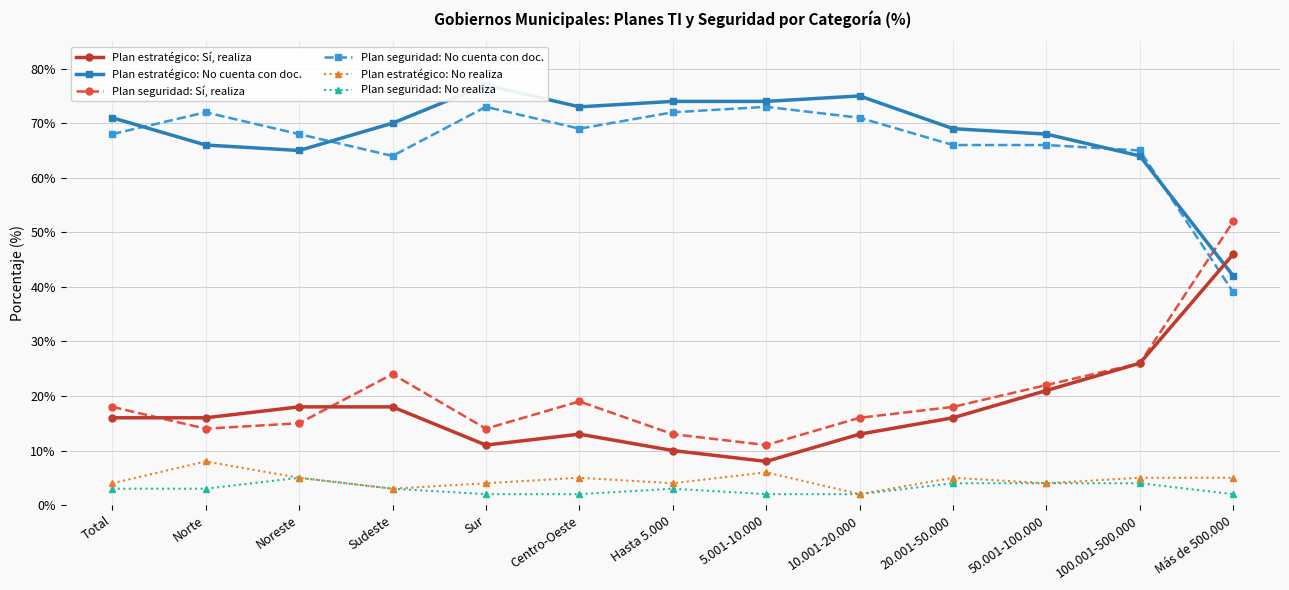

Does the chart display data point markers on the line(s)?

Yes